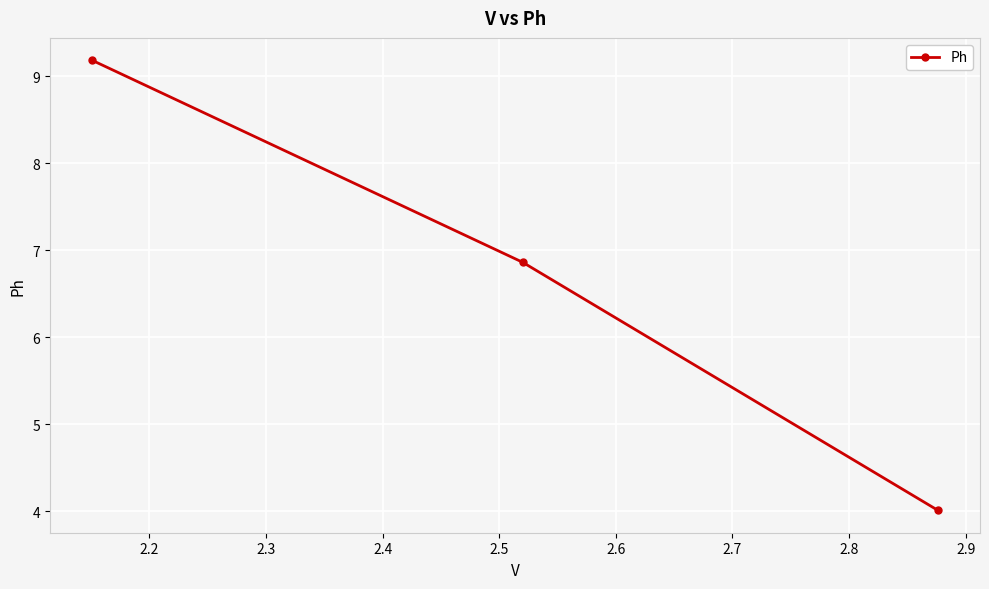

How many values exceed 6?

2